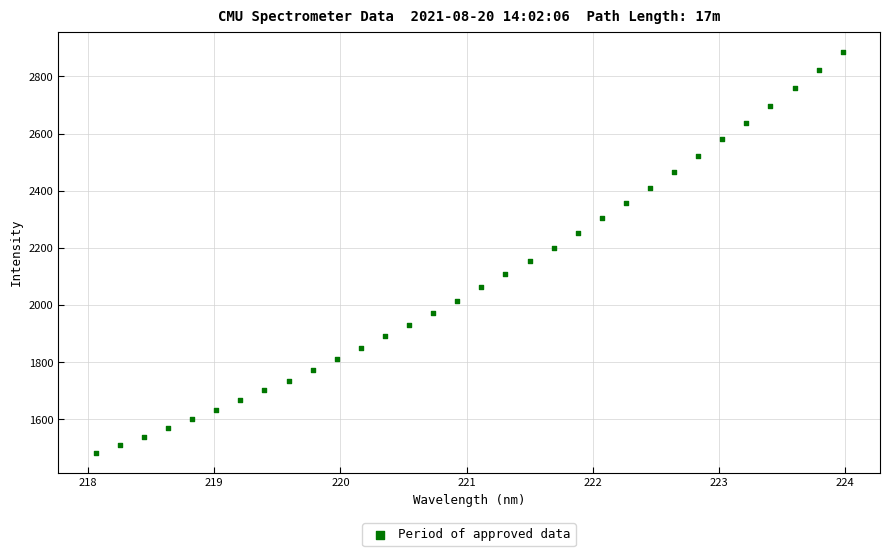

What is the range of Y values (max minus min)?

1402.3